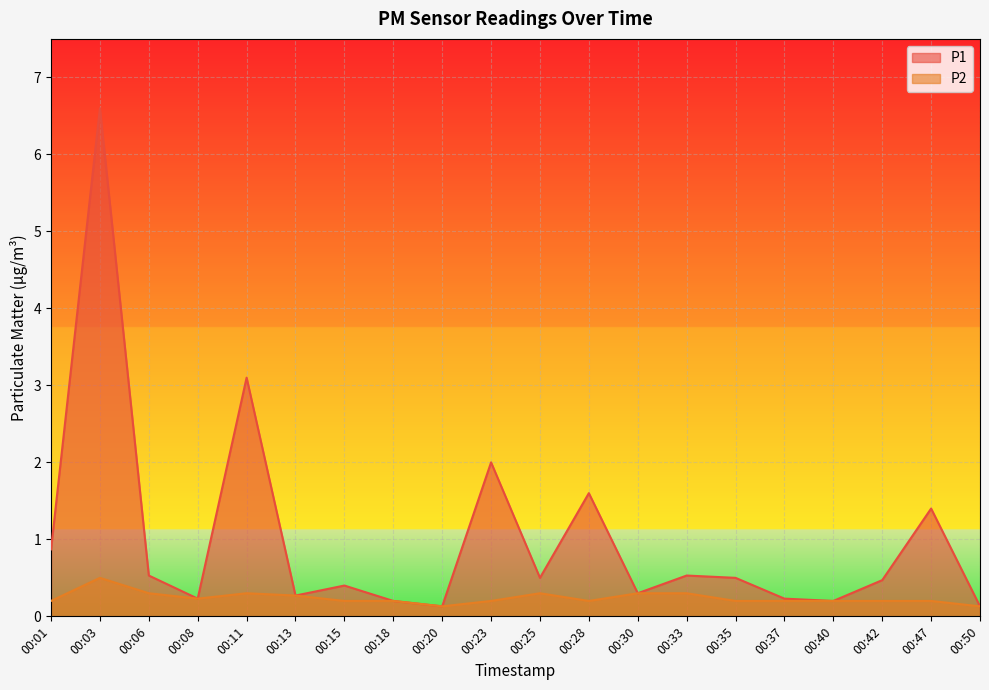

What is the average value of the P1 series?

1.0